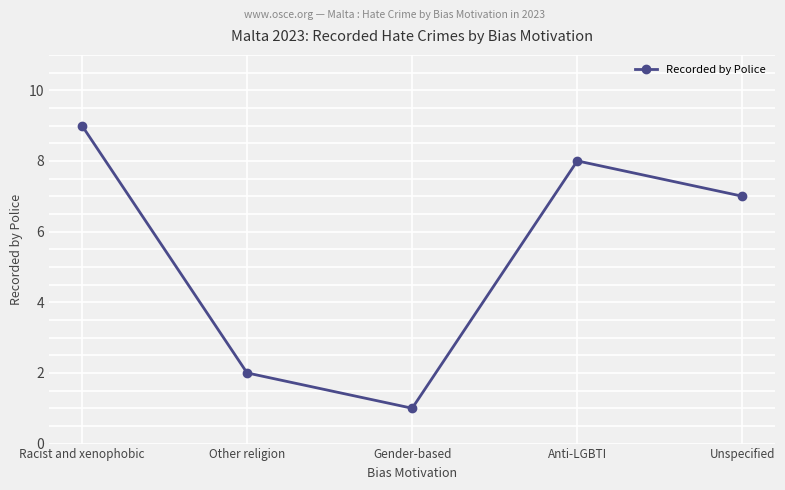

Between Unspecified and Racist and xenophobic, which is larger?

Racist and xenophobic